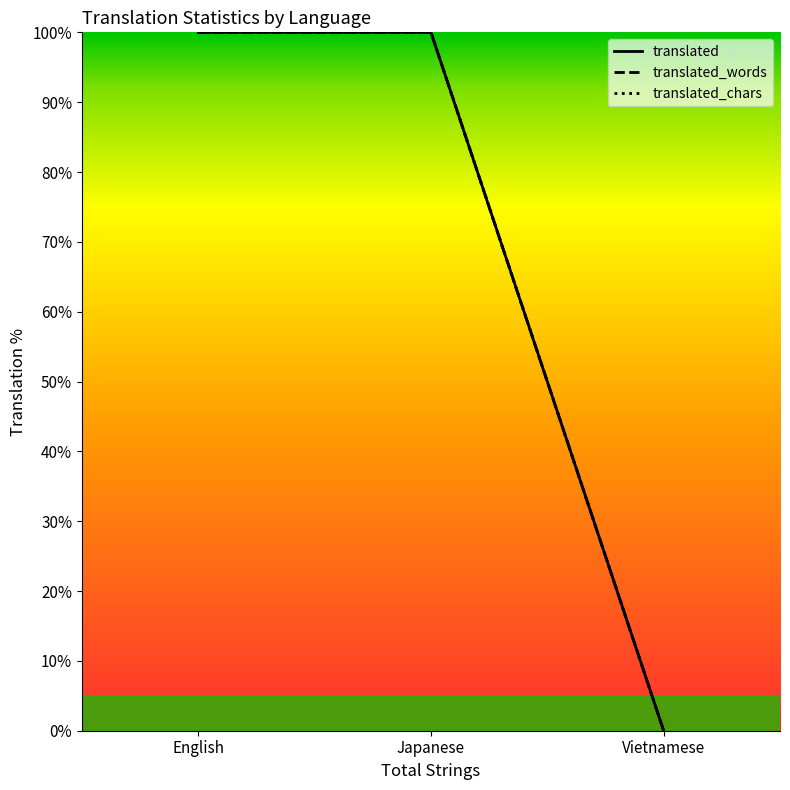

The translated_words series shows 59 at English. True or false?

False